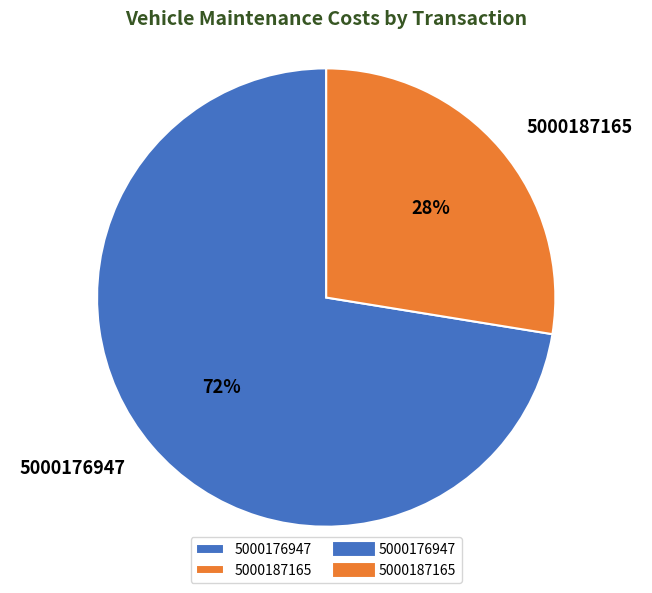

Between 5000187165 and 5000176947, which is larger?

5000176947